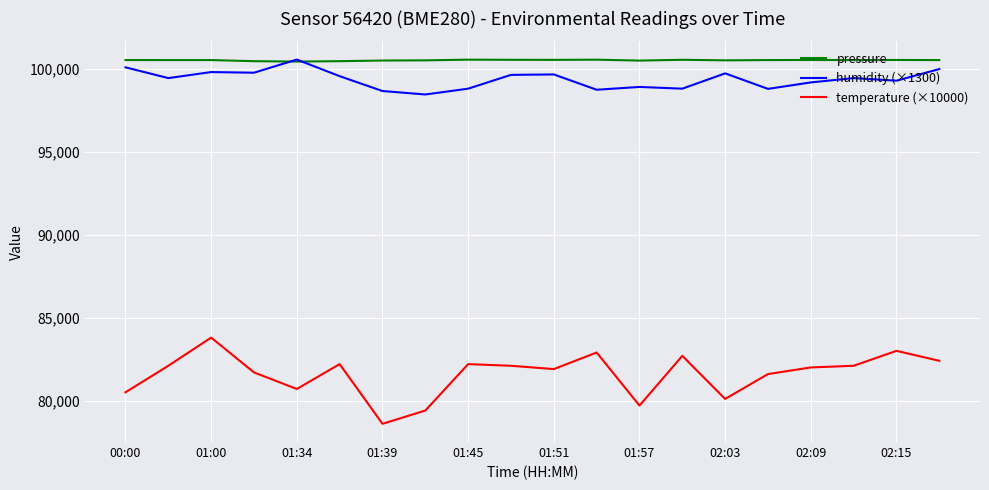

What is the greatest value displayed?

100568.0